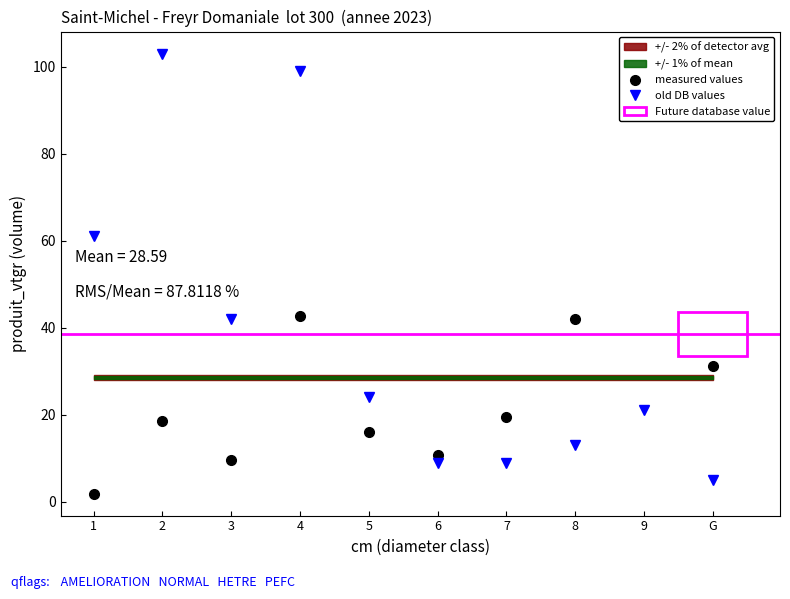

True or false: old DB values has a value of 19.5 at 8.

False